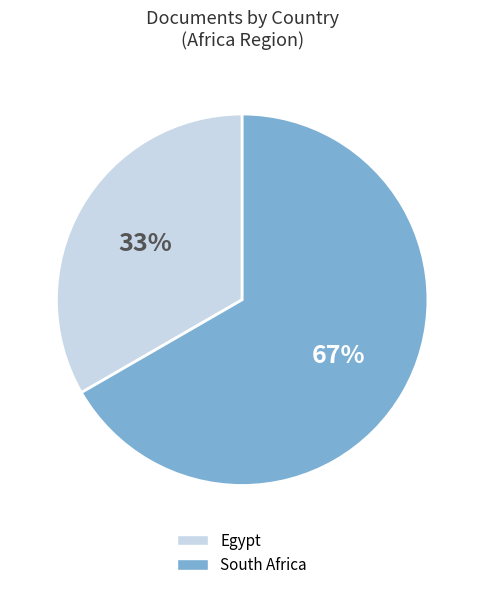

The Egypt slice represents 33% of the pie. True or false?

True